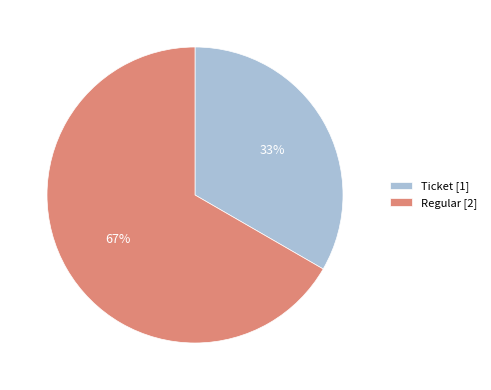

Rank the categories by value from highest to lowest.

Regular [2], Ticket [1]